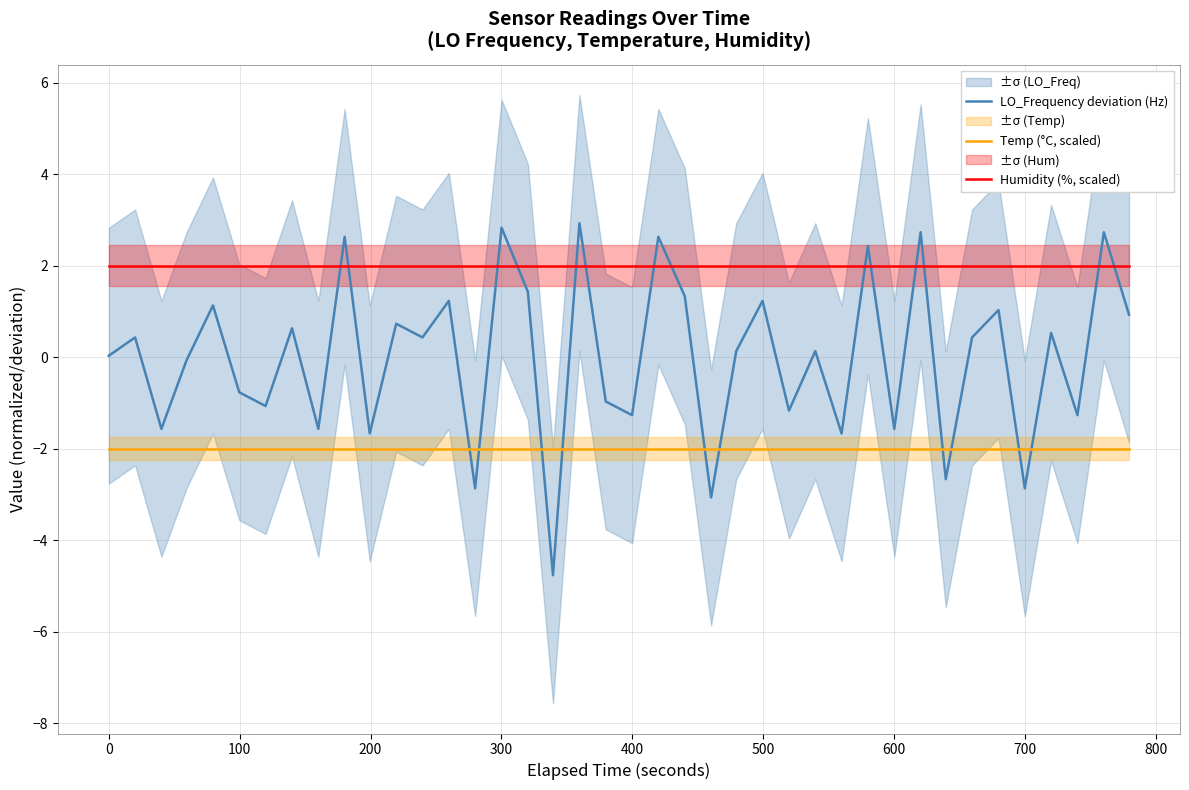

Reading right to left, extract all data points from this chart.

LO_Frequency deviation (Hz): 0.9	2.7	-1.3	0.5	-2.9	1.0	0.4	-2.7	2.7	-1.6	2.4	-1.7	0.1	-1.2	1.2	0.1	-3.1	1.3	2.6	-1.3	-1.0	2.9	-4.8	1.4	2.8	-2.9	1.2	0.4	0.7	-1.7	2.6	-1.6	0.6	-1.1	-0.8	1.1	-0.1	-1.6	0.4	0.0
Temp (°C, scaled): -2.0	-2.0	-2.0	-2.0	-2.0	-2.0	-2.0	-2.0	-2.0	-2.0	-2.0	-2.0	-2.0	-2.0	-2.0	-2.0	-2.0	-2.0	-2.0	-2.0	-2.0	-2.0	-2.0	-2.0	-2.0	-2.0	-2.0	-2.0	-2.0	-2.0	-2.0	-2.0	-2.0	-2.0	-2.0	-2.0	-2.0	-2.0	-2.0	-2.0
Humidity (%, scaled): 2.0	2.0	2.0	2.0	2.0	2.0	2.0	2.0	2.0	2.0	2.0	2.0	2.0	2.0	2.0	2.0	2.0	2.0	2.0	2.0	2.0	2.0	2.0	2.0	2.0	2.0	2.0	2.0	2.0	2.0	2.0	2.0	2.0	2.0	2.0	2.0	2.0	2.0	2.0	2.0